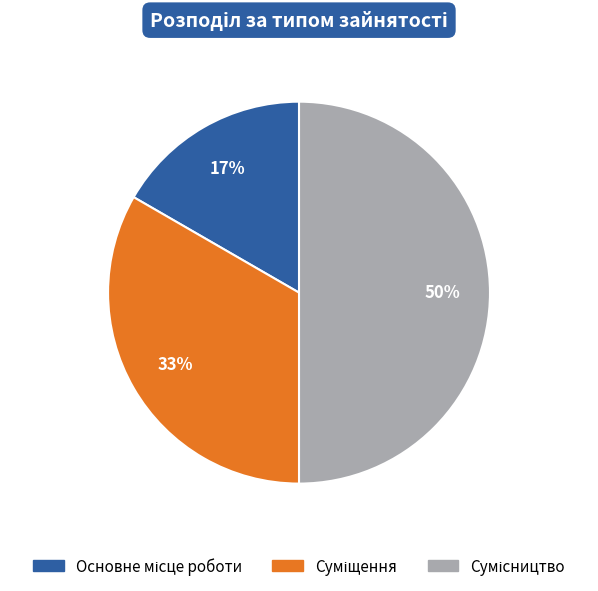

To the nearest percent, what is the difference between the largest and smallest slice percentages?

33%